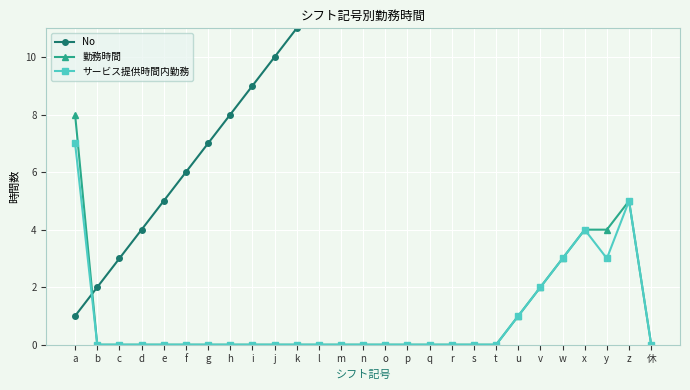

Reading right to left, extract all data points from this chart.

No: 27	26	25	24	23	22	21	20	19	18	17	16	15	14	13	12	11	10	9	8	7	6	5	4	3	2	1
勤務時間: 0	5	4	4	3	2	1	0	0	0	0	0	0	0	0	0	0	0	0	0	0	0	0	0	0	0	8
サービス提供時間内勤務: 0	5	3	4	3	2	1	0	0	0	0	0	0	0	0	0	0	0	0	0	0	0	0	0	0	0	7